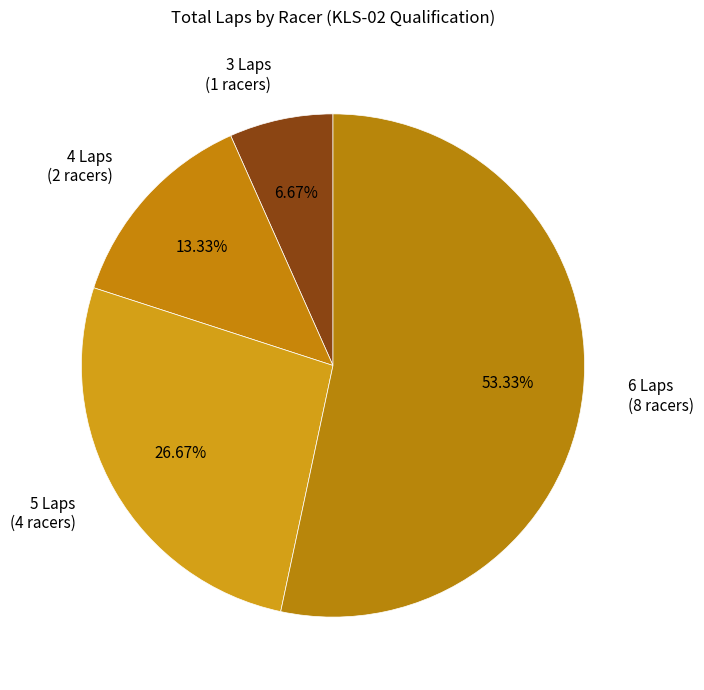

Is there any slice that represents more than half of the pie?

Yes